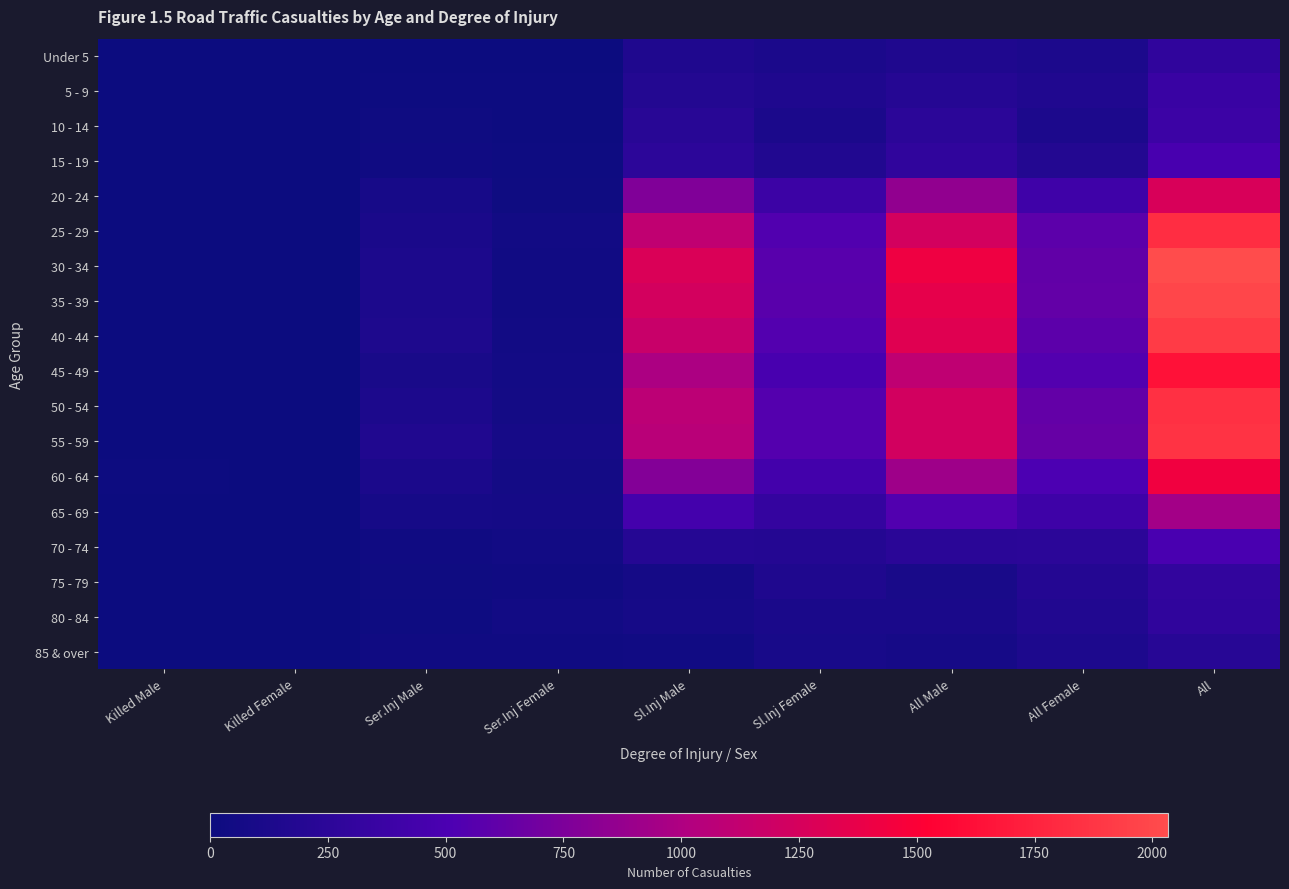

Reading left to right, transcribe all the data shown in this chart.

Under 5: Killed Male=0	Killed Female=1	Ser.Inj Male=3	Ser.Inj Female=3	Sl.Inj Male=153	Sl.Inj Female=125	All Male=156	All Female=129	All=286
5 - 9: Killed Male=0	Killed Female=0	Ser.Inj Male=15	Ser.Inj Female=8	Sl.Inj Male=186	Sl.Inj Female=152	All Male=201	All Female=160	All=361
10 - 14: Killed Male=0	Killed Female=0	Ser.Inj Male=24	Ser.Inj Female=13	Sl.Inj Male=225	Sl.Inj Female=122	All Male=249	All Female=135	All=384
15 - 19: Killed Male=0	Killed Female=1	Ser.Inj Male=34	Ser.Inj Female=17	Sl.Inj Male=257	Sl.Inj Female=169	All Male=291	All Female=187	All=478
20 - 24: Killed Male=2	Killed Female=1	Ser.Inj Male=88	Ser.Inj Female=27	Sl.Inj Male=765	Sl.Inj Female=384	All Male=855	All Female=412	All=1267
25 - 29: Killed Male=5	Killed Female=0	Ser.Inj Male=119	Ser.Inj Female=54	Sl.Inj Male=1107	Sl.Inj Female=534	All Male=1231	All Female=588	All=1819
30 - 34: Killed Male=6	Killed Female=0	Ser.Inj Male=134	Ser.Inj Female=47	Sl.Inj Male=1281	Sl.Inj Female=565	All Male=1421	All Female=612	All=2033
35 - 39: Killed Male=3	Killed Female=1	Ser.Inj Male=128	Ser.Inj Female=47	Sl.Inj Male=1231	Sl.Inj Female=579	All Male=1362	All Female=627	All=1989
40 - 44: Killed Male=4	Killed Female=3	Ser.Inj Male=150	Ser.Inj Female=48	Sl.Inj Male=1166	Sl.Inj Female=543	All Male=1320	All Female=594	All=1914
45 - 49: Killed Male=5	Killed Female=1	Ser.Inj Male=106	Ser.Inj Female=57	Sl.Inj Male=988	Sl.Inj Female=483	All Male=1099	All Female=541	All=1640
50 - 54: Killed Male=6	Killed Female=0	Ser.Inj Male=133	Ser.Inj Female=70	Sl.Inj Male=1085	Sl.Inj Female=552	All Male=1224	All Female=622	All=1846
55 - 59: Killed Male=4	Killed Female=3	Ser.Inj Male=160	Ser.Inj Female=81	Sl.Inj Male=1062	Sl.Inj Female=555	All Male=1226	All Female=639	All=1865
60 - 64: Killed Male=9	Killed Female=5	Ser.Inj Male=120	Ser.Inj Female=71	Sl.Inj Male=786	Sl.Inj Female=439	All Male=915	All Female=515	All=1431
65 - 69: Killed Male=4	Killed Female=2	Ser.Inj Male=84	Ser.Inj Female=74	Sl.Inj Male=450	Sl.Inj Female=324	All Male=538	All Female=400	All=939
70 - 74: Killed Male=4	Killed Female=4	Ser.Inj Male=36	Ser.Inj Female=50	Sl.Inj Male=201	Sl.Inj Female=194	All Male=241	All Female=248	All=489
75 - 79: Killed Male=6	Killed Female=5	Ser.Inj Male=30	Ser.Inj Female=38	Sl.Inj Male=73	Sl.Inj Female=151	All Male=109	All Female=194	All=303
80 - 84: Killed Male=6	Killed Female=7	Ser.Inj Male=22	Ser.Inj Female=48	Sl.Inj Male=86	Sl.Inj Female=119	All Male=114	All Female=174	All=288
85 & over: Killed Male=4	Killed Female=6	Ser.Inj Male=35	Ser.Inj Female=35	Sl.Inj Male=41	Sl.Inj Female=100	All Male=80	All Female=141	All=221